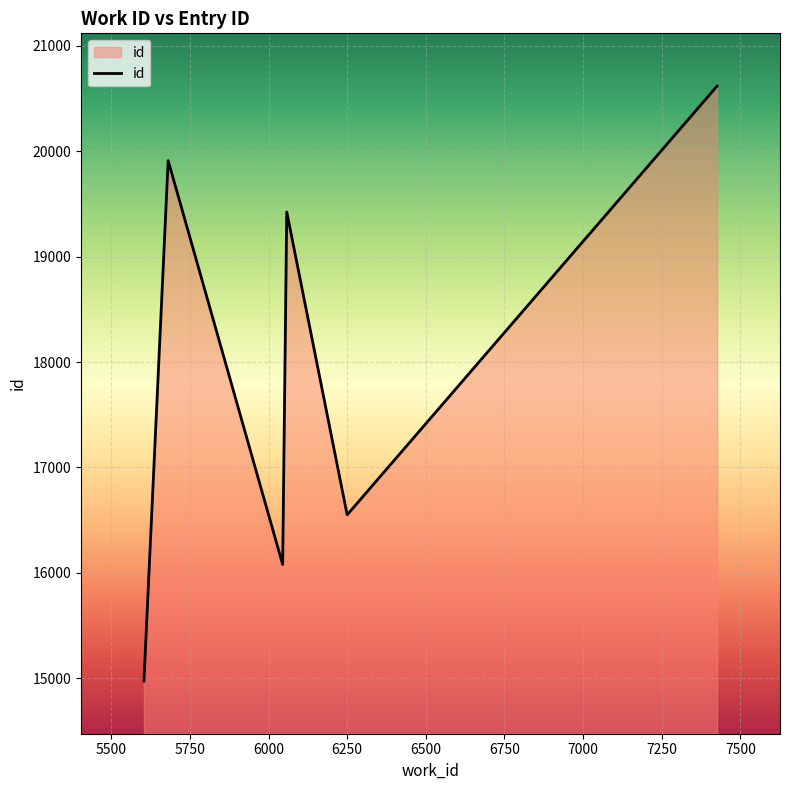

What is the greatest value displayed?

20616